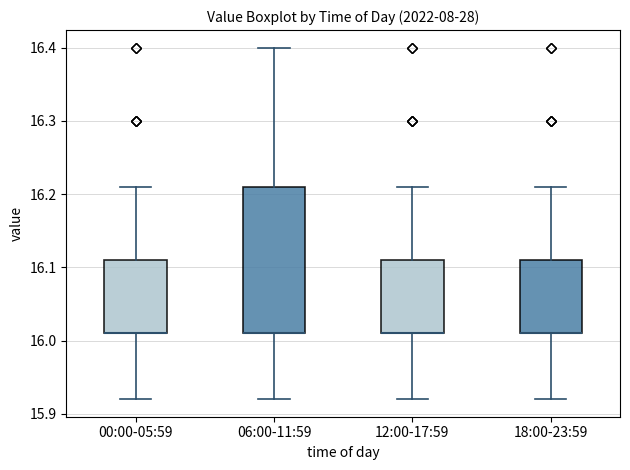

Where does the upper whisker of the box for 12:00-17:59 end on the y-axis? The values are not printed on the chart, so give them approximately, as read against the axis.

16.21